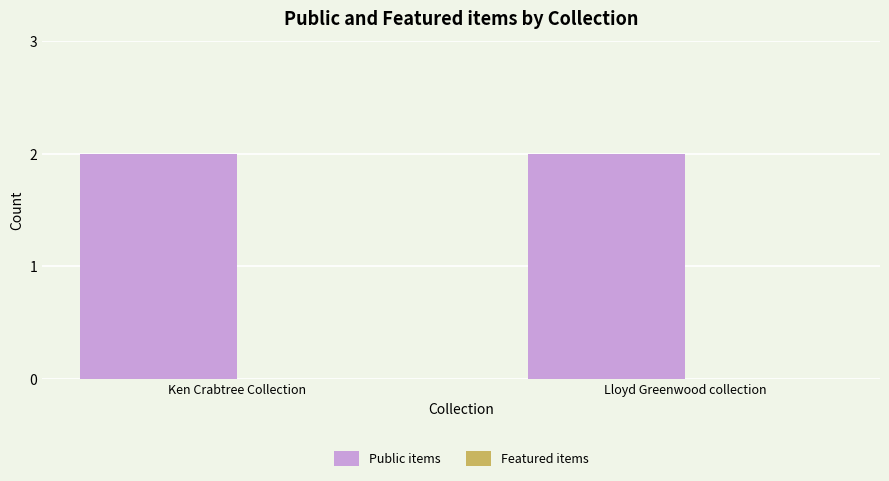

What is the spread (max minus min) of values at Lloyd Greenwood collection?

2